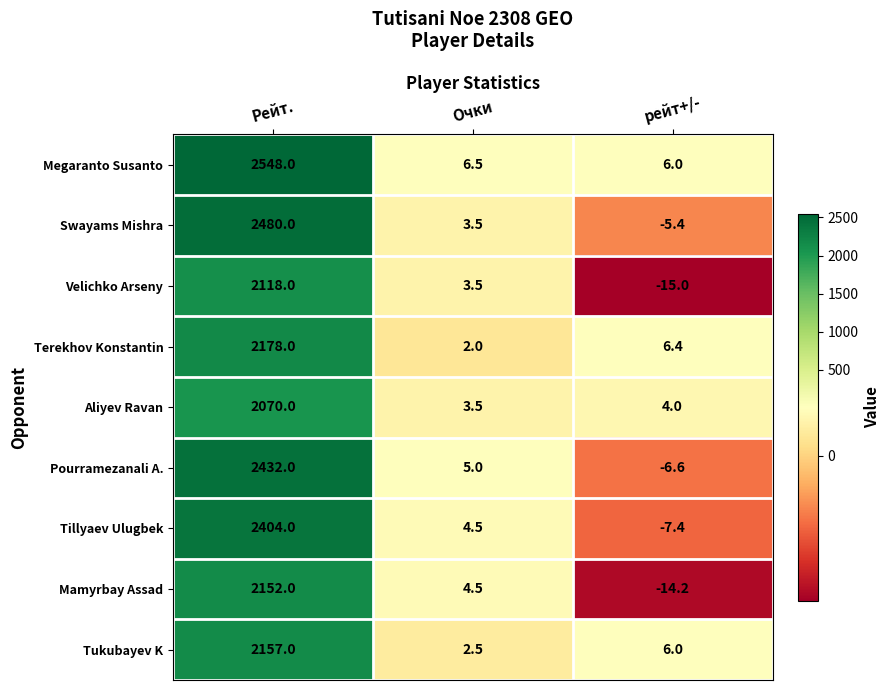

How many categories are shown in the chart?

3